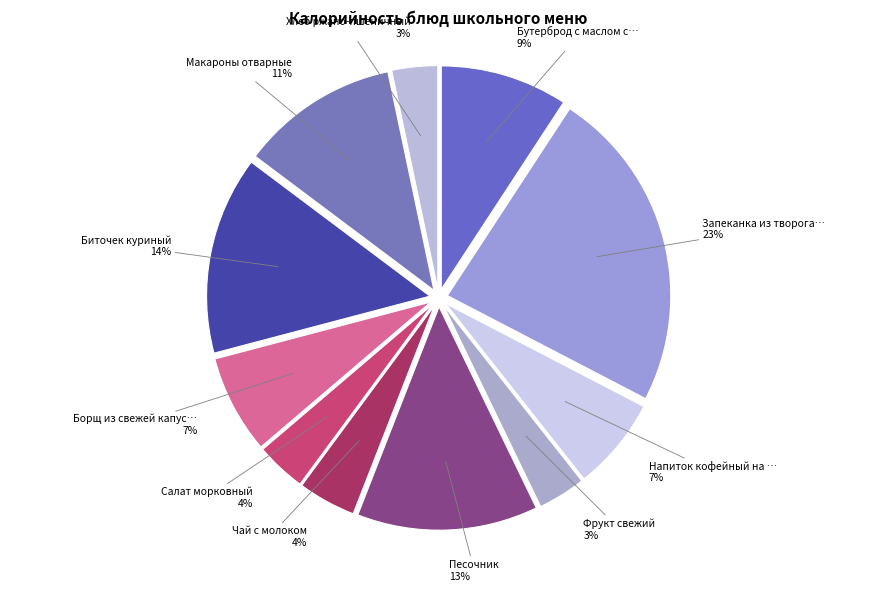

Does any single category account for the majority?

No